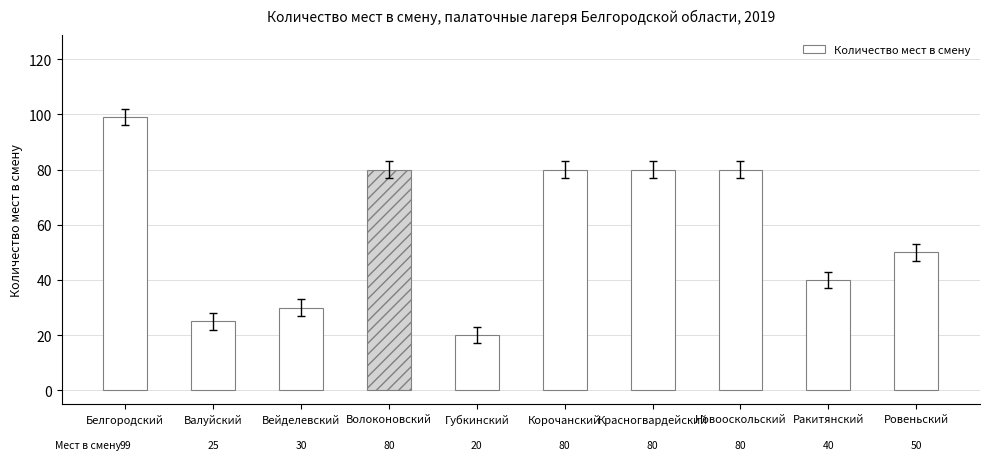

Which category has the lowest value across all series?

Губкинский